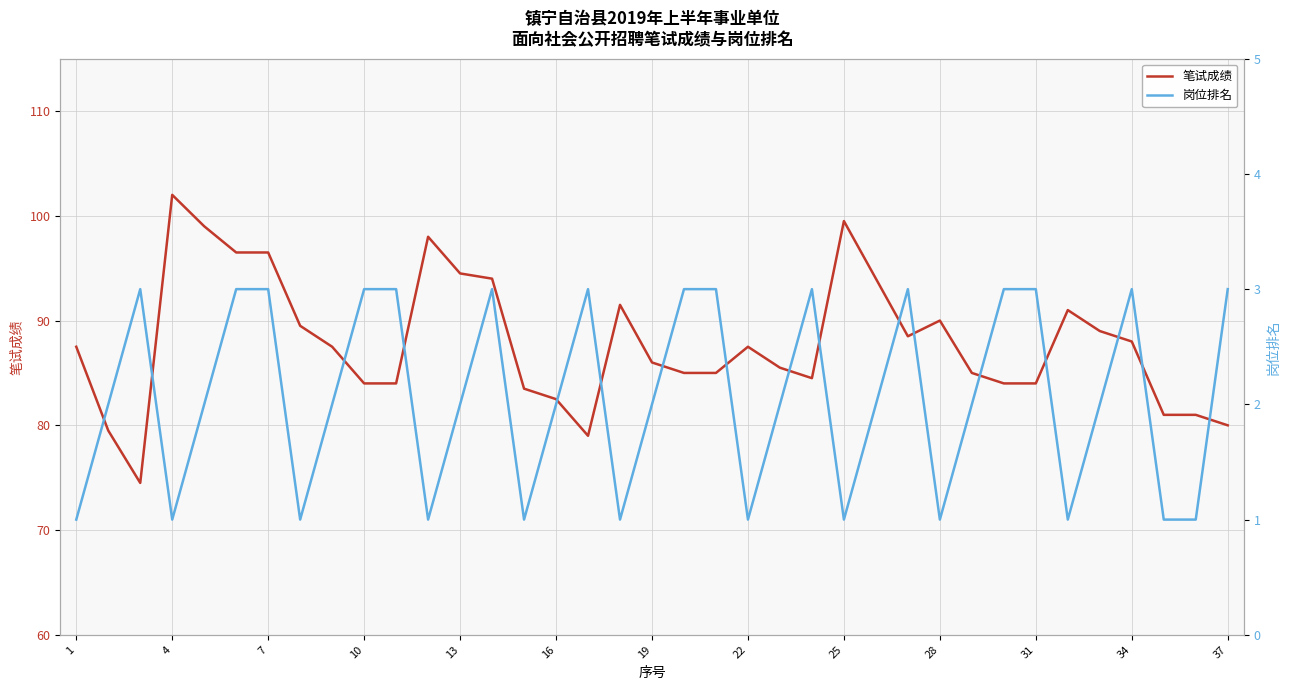

Which category has the highest value in the 笔试成绩 series?

4